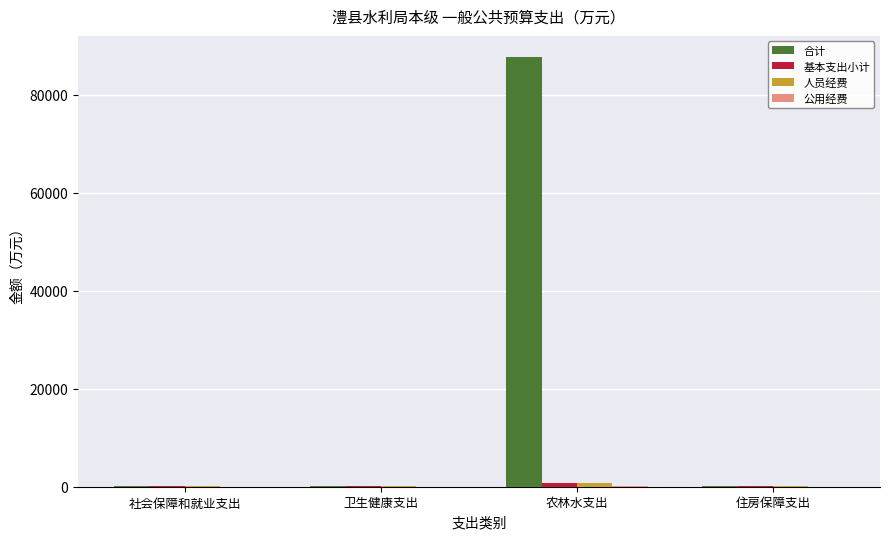

How many data points in 合计 are above 116?

2